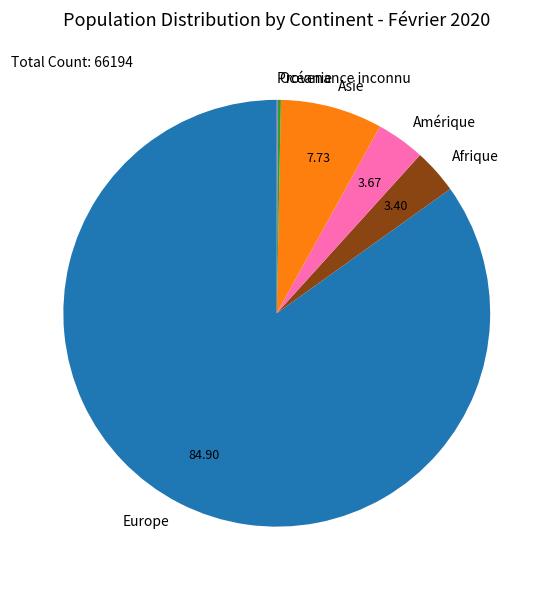

Between Asie and Amérique, which is larger?

Asie